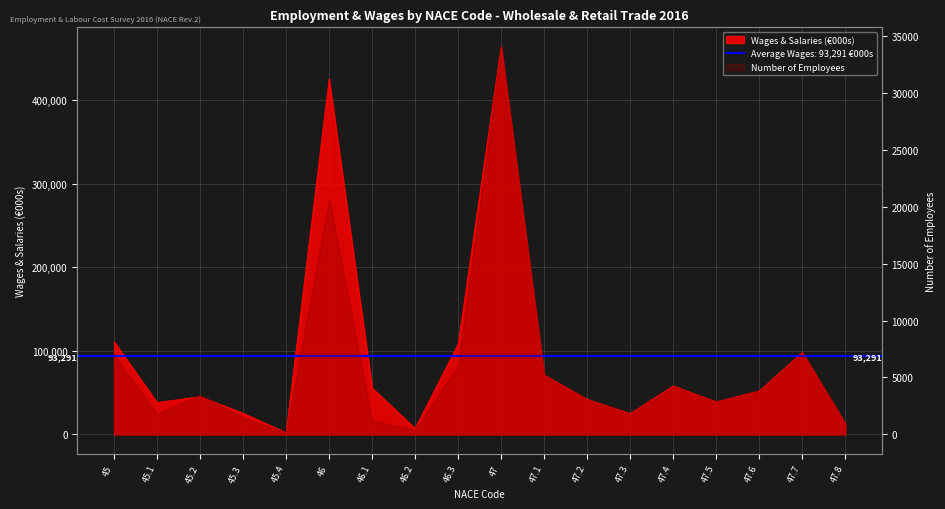

What is the sum of all values?

1679240